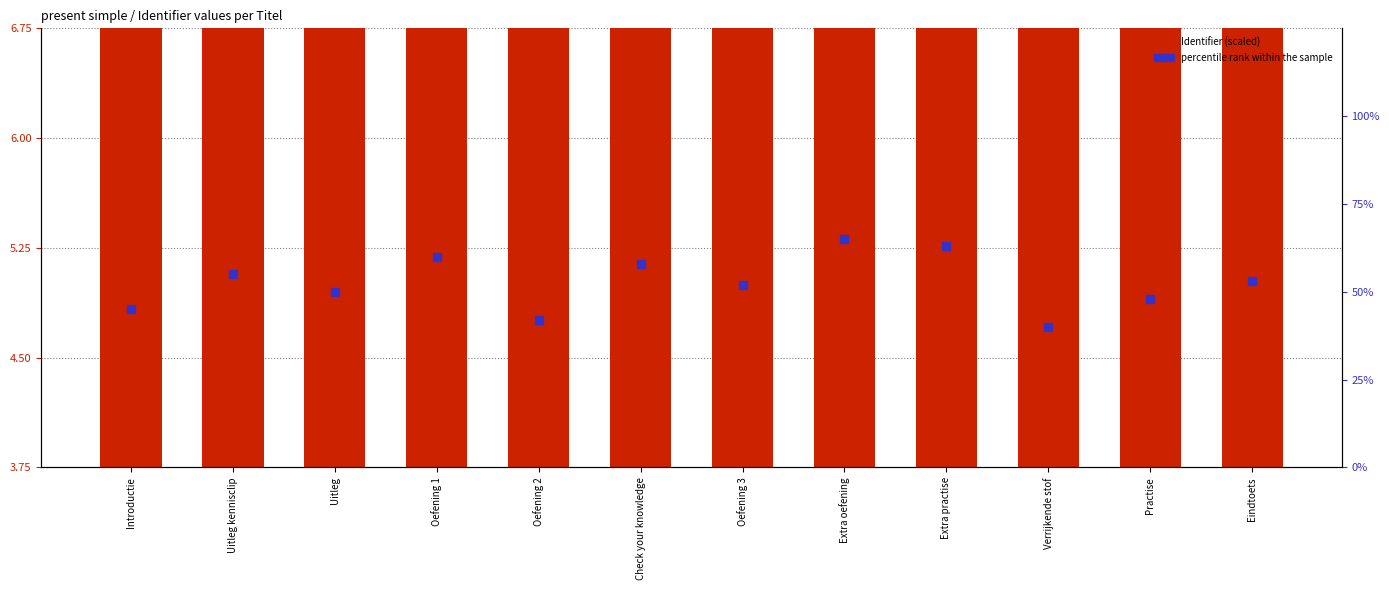

At how many categories does at least one series exceed 11?

12